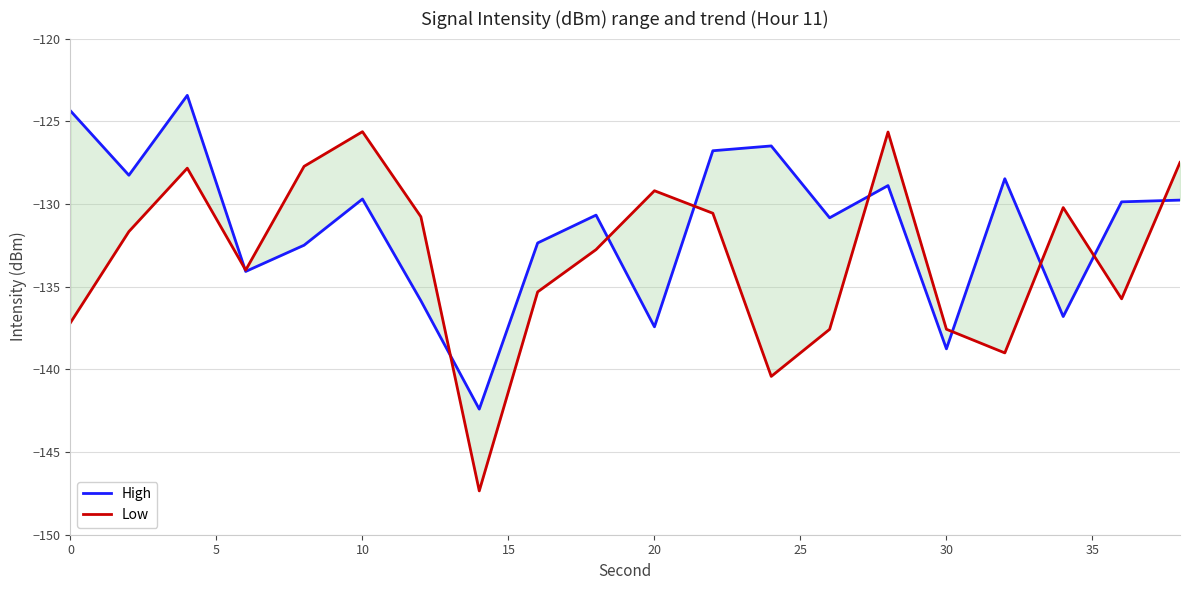

What is the value of the High point at the 17th from the left?

-128.5